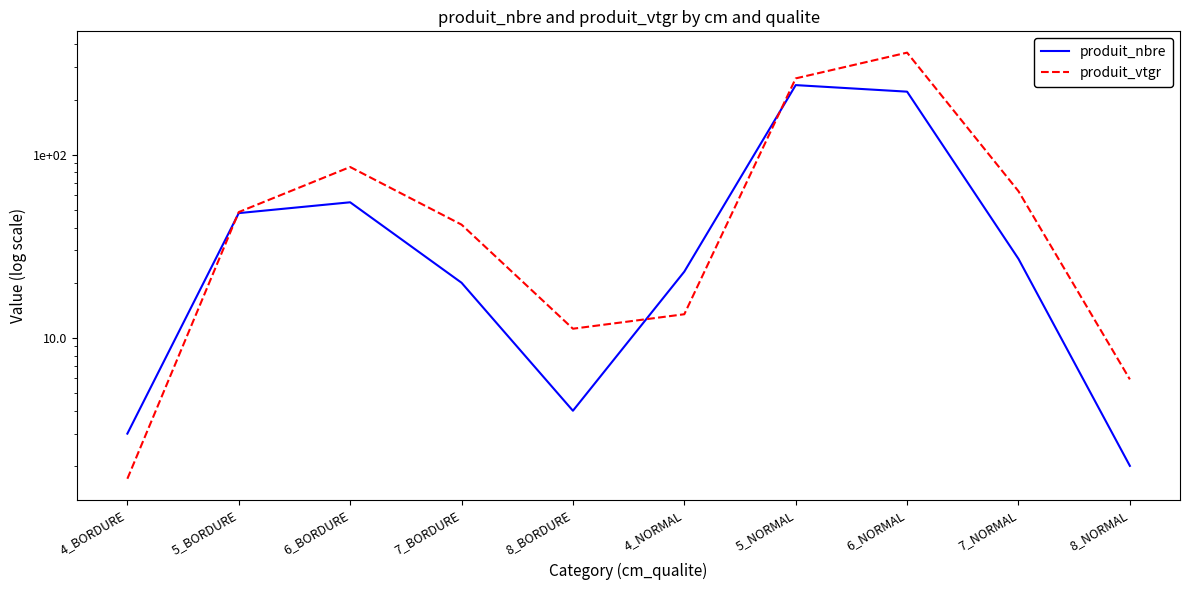

What is the label of the 8th point from the right?

6_BORDURE